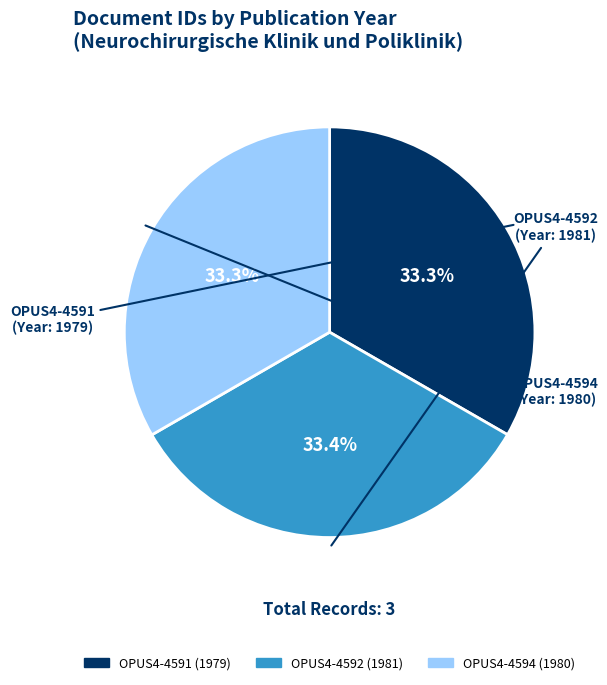

Does any single category account for the majority?

No